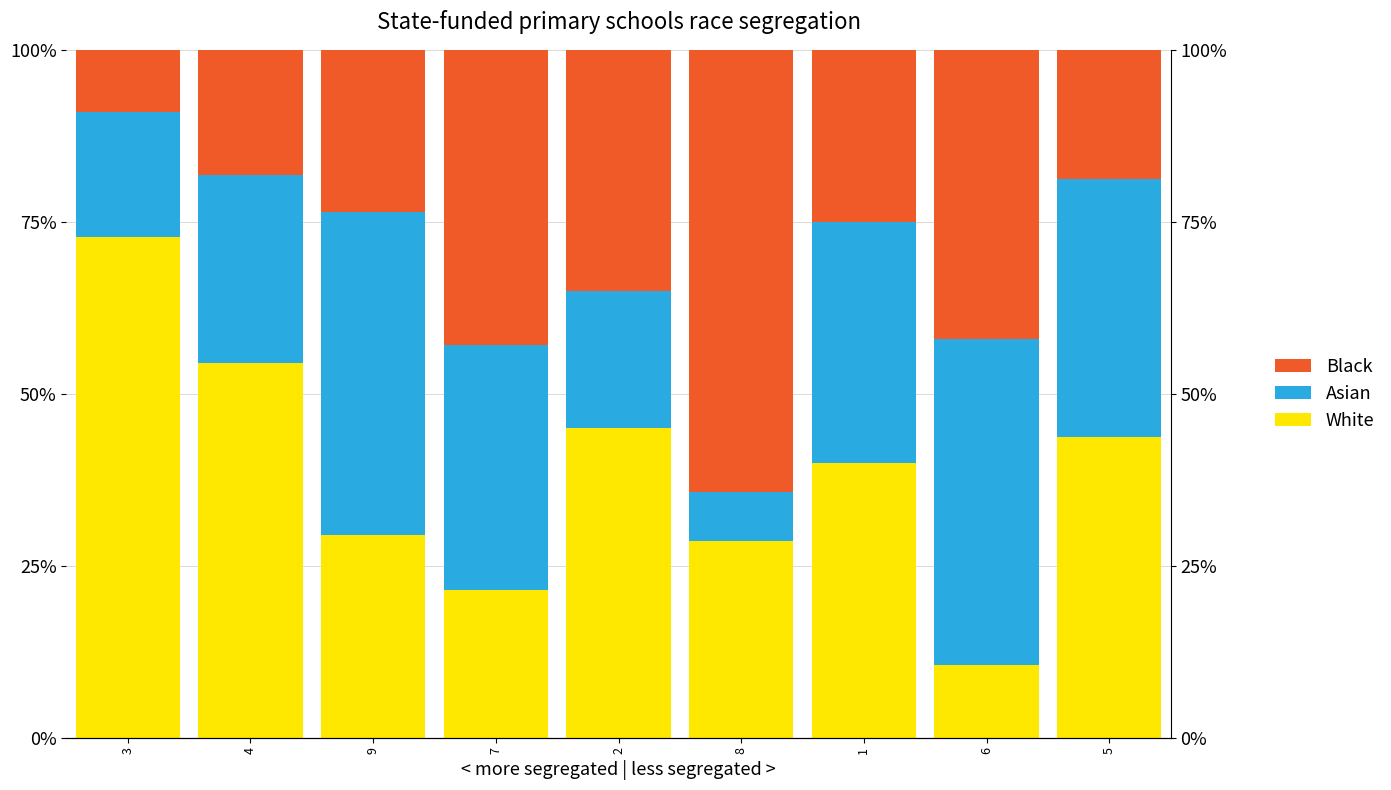

At which category does the chart reach its peak across all series?

3